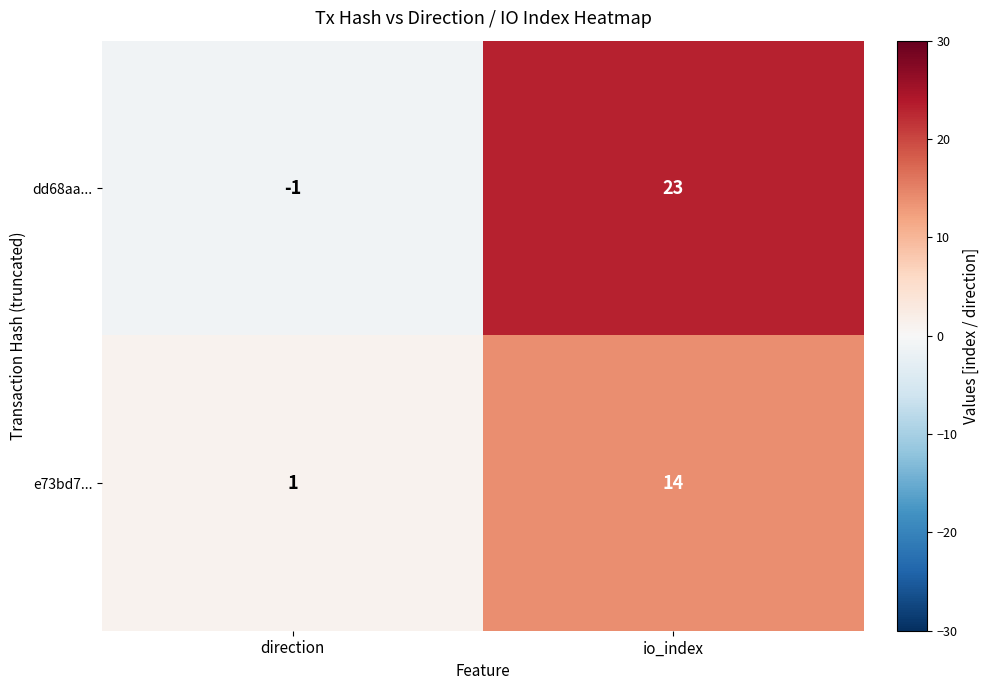

Reading left to right, transcribe all the data shown in this chart.

dd68aa...: direction=-1	io_index=23
e73bd7...: direction=1	io_index=14